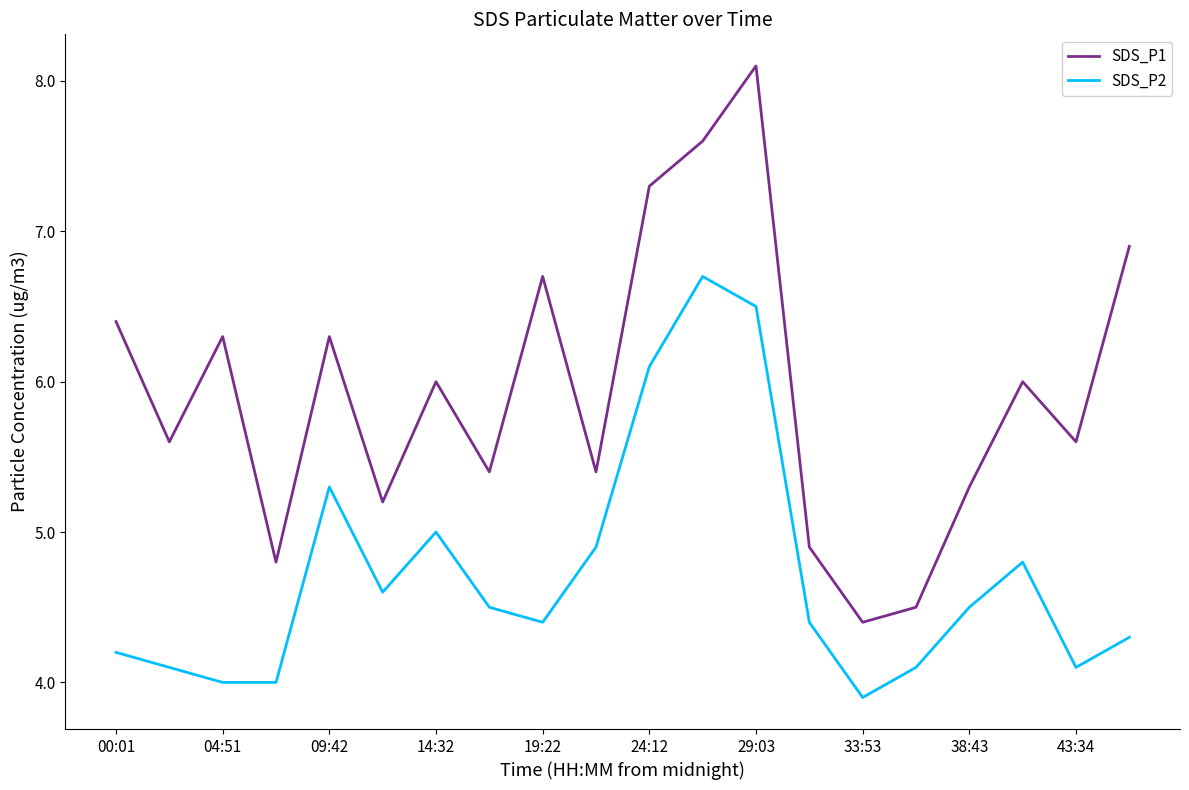

List the series in order of their peak value, highest first.

SDS_P1, SDS_P2